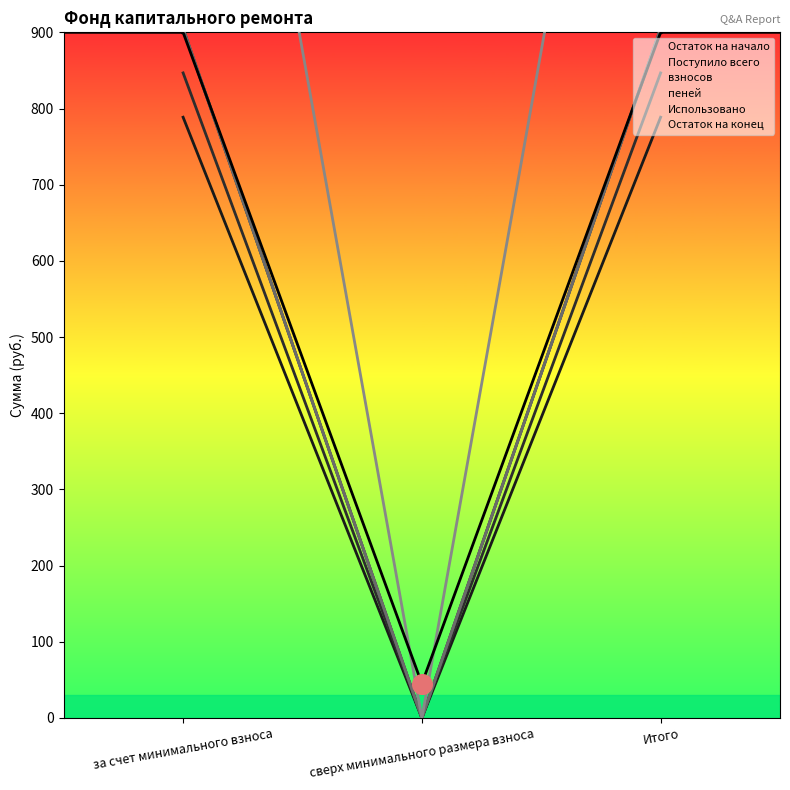

Is the value of пеней at Итого greater than the value of Остаток на конец at Итого?

No